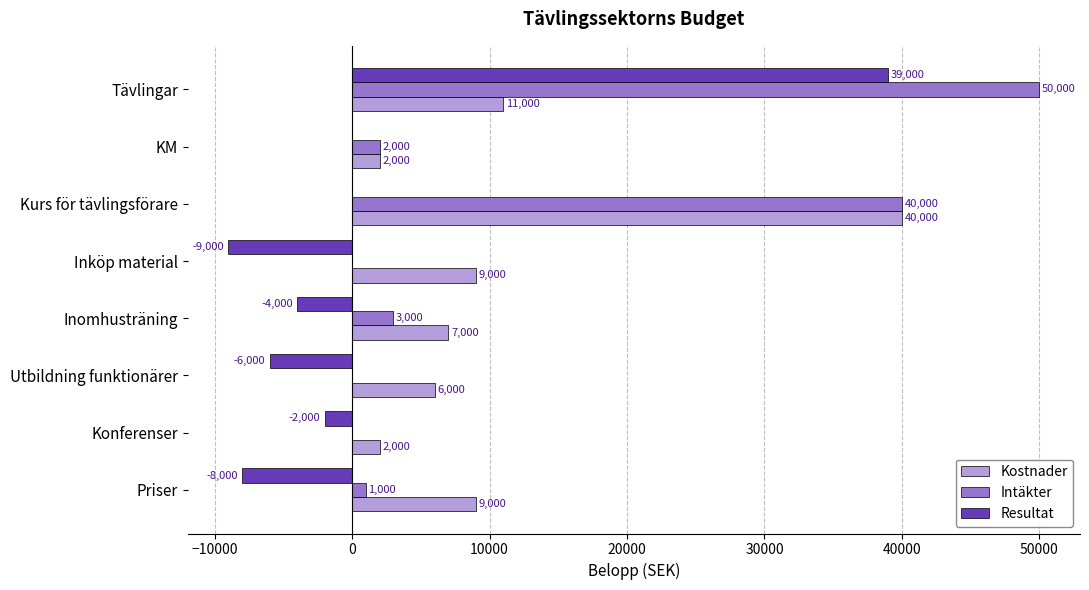

At which label is Intäkter closest to 25000?

Kurs för tävlingsförare